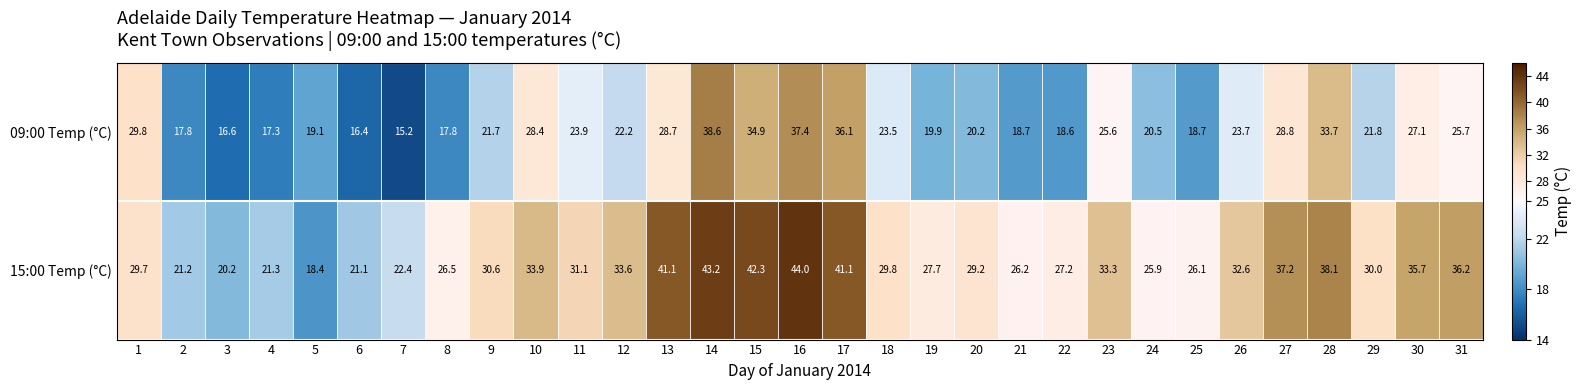

Between 13 and 16, which series saw the biggest shift?

09:00 Temp (°C)